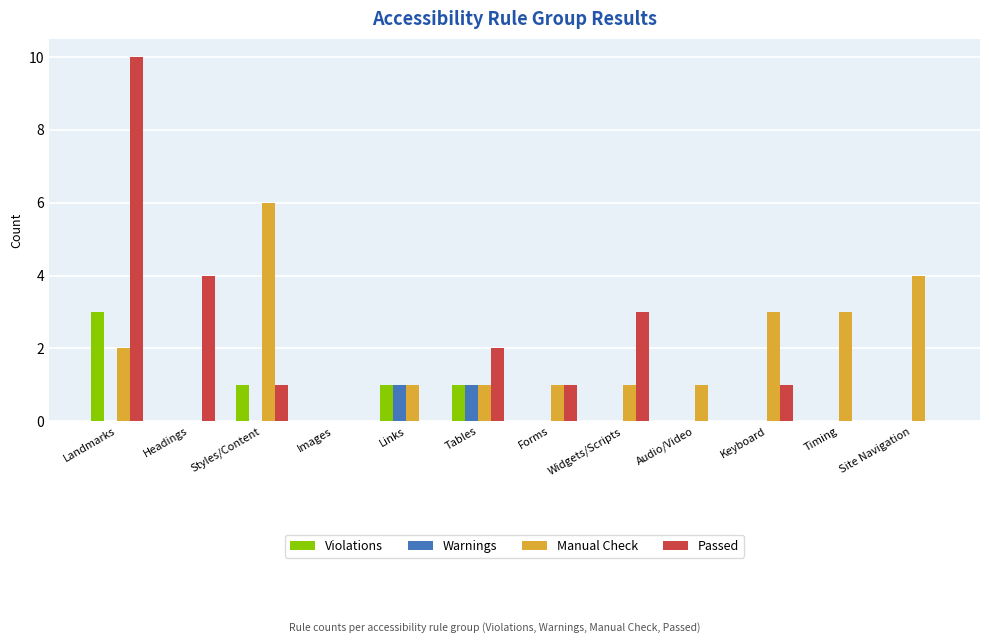

Reading left to right, what are all the values shown in this chart?

Violations: Landmarks=3	Headings=0	Styles/Content=1	Images=0	Links=1	Tables=1	Forms=0	Widgets/Scripts=0	Audio/Video=0	Keyboard=0	Timing=0	Site Navigation=0
Warnings: Landmarks=0	Headings=0	Styles/Content=0	Images=0	Links=1	Tables=1	Forms=0	Widgets/Scripts=0	Audio/Video=0	Keyboard=0	Timing=0	Site Navigation=0
Manual Check: Landmarks=2	Headings=0	Styles/Content=6	Images=0	Links=1	Tables=1	Forms=1	Widgets/Scripts=1	Audio/Video=1	Keyboard=3	Timing=3	Site Navigation=4
Passed: Landmarks=10	Headings=4	Styles/Content=1	Images=0	Links=0	Tables=2	Forms=1	Widgets/Scripts=3	Audio/Video=0	Keyboard=1	Timing=0	Site Navigation=0